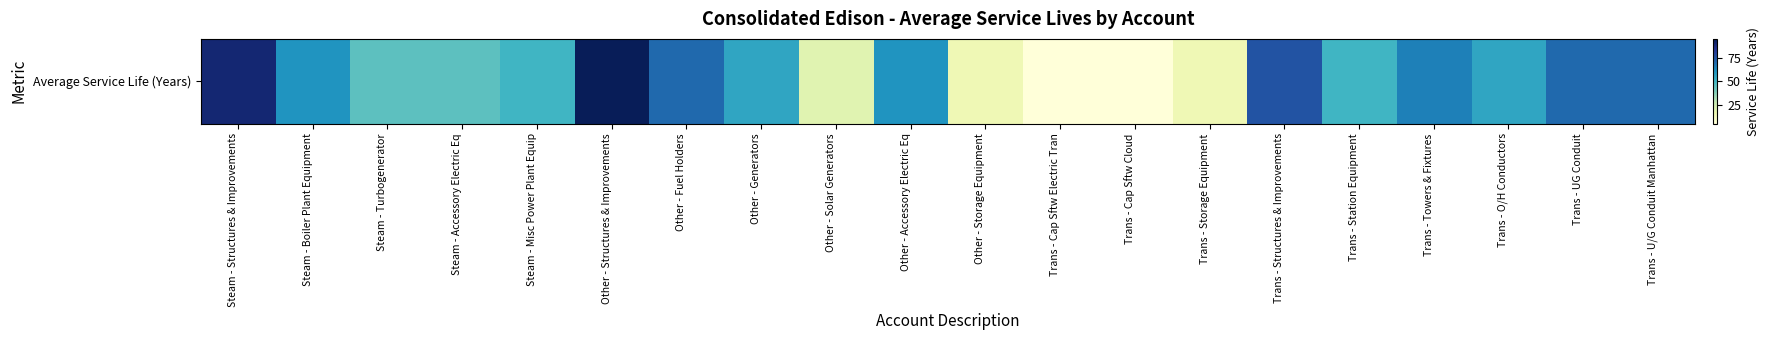

Reading left to right, transcribe all the data shown in this chart.

90	60	45	45	50	95	70	55	20	60	15	5	5	15	75	50	65	55	70	70